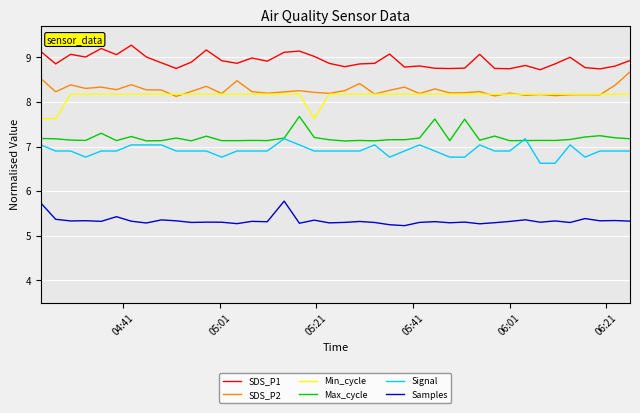

What is the maximum value for SDS_P1?

9.3